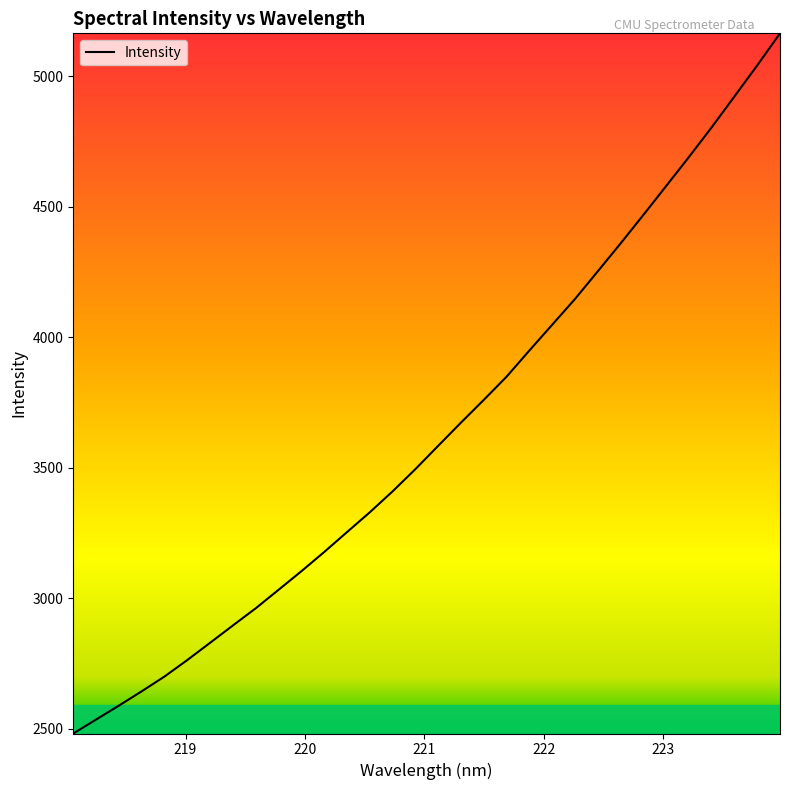

What is the difference between the maximum and minimum values?

2682.4